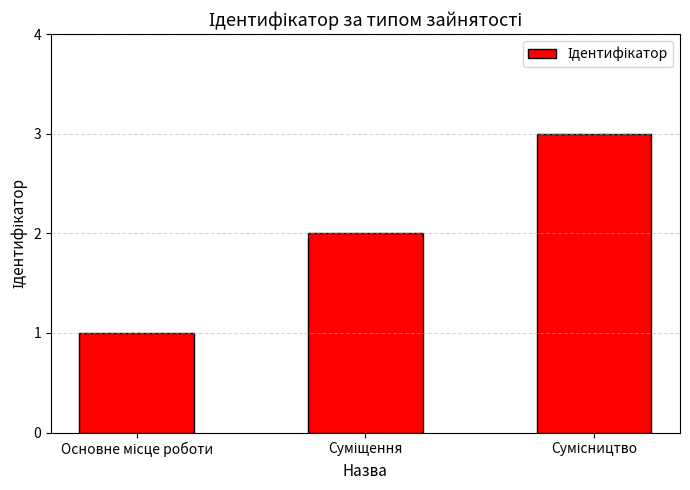

What is the sum of all values?

6